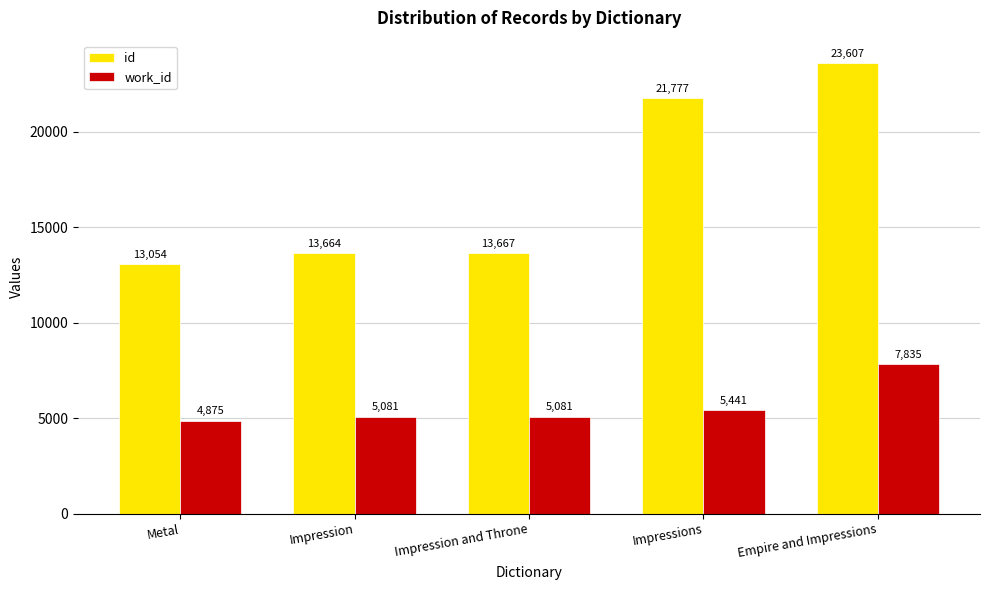

Reading left to right, extract all data points from this chart.

id: Metal=13054	Impression=13664	Impression and Throne=13667	Impressions=21777	Empire and Impressions=23607
work_id: Metal=4875	Impression=5081	Impression and Throne=5081	Impressions=5441	Empire and Impressions=7835